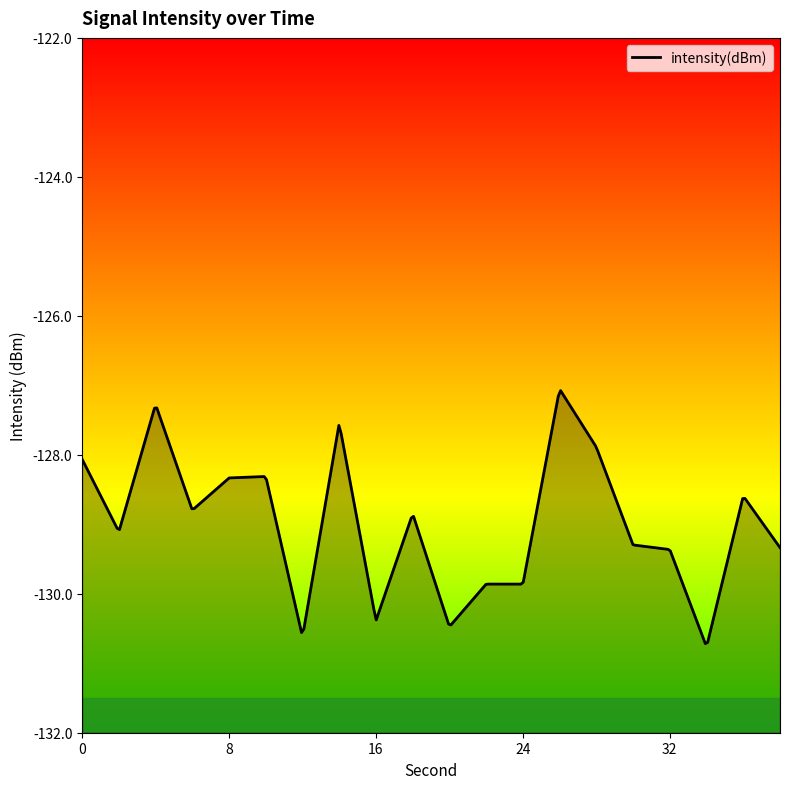

How many interior local valleys (lower than both neighbors) does the data have?

7